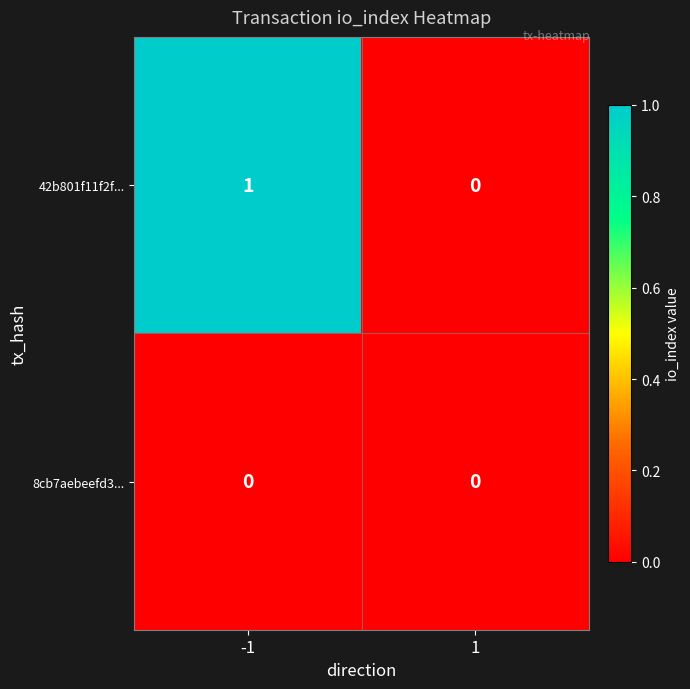

Between -1 and 1, which series saw the biggest shift?

42b801f11f2f...